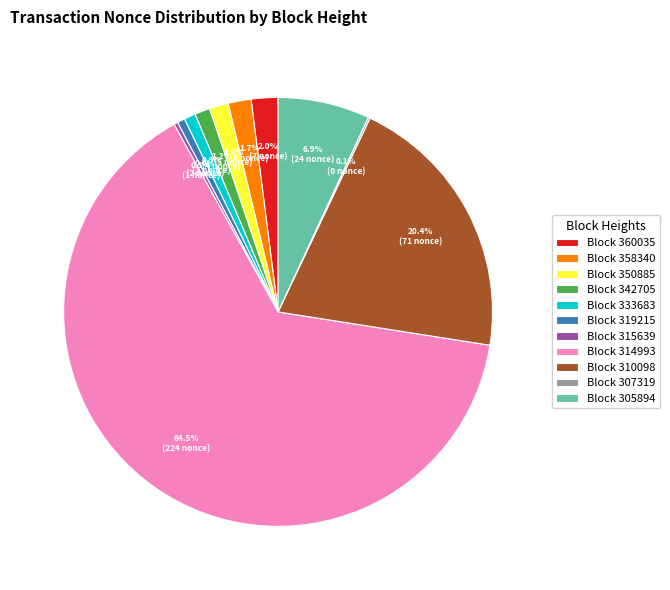

What is the largest slice in the pie chart?

Block 314993